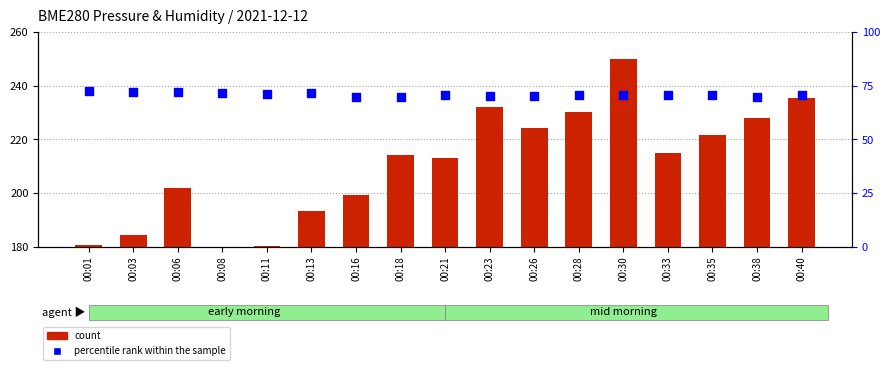

Which series has the largest total across all categories?

count